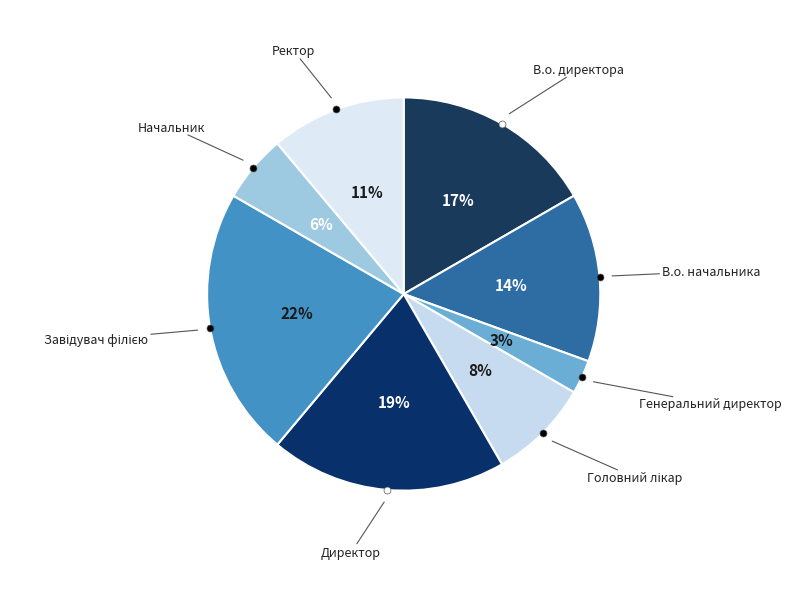

Rank the categories by value from highest to lowest.

Завідувач філією, Директор, В.о. директора, В.о. начальника, Ректор, Головний лікар, Начальник, Генеральний директор